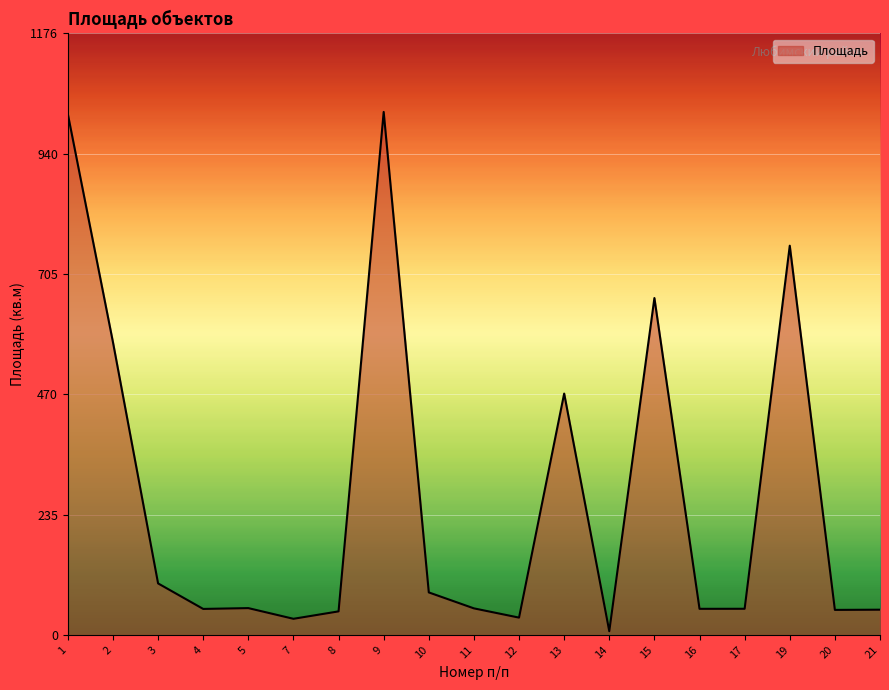

Is it true that the value at 9 is 1022.8?

True